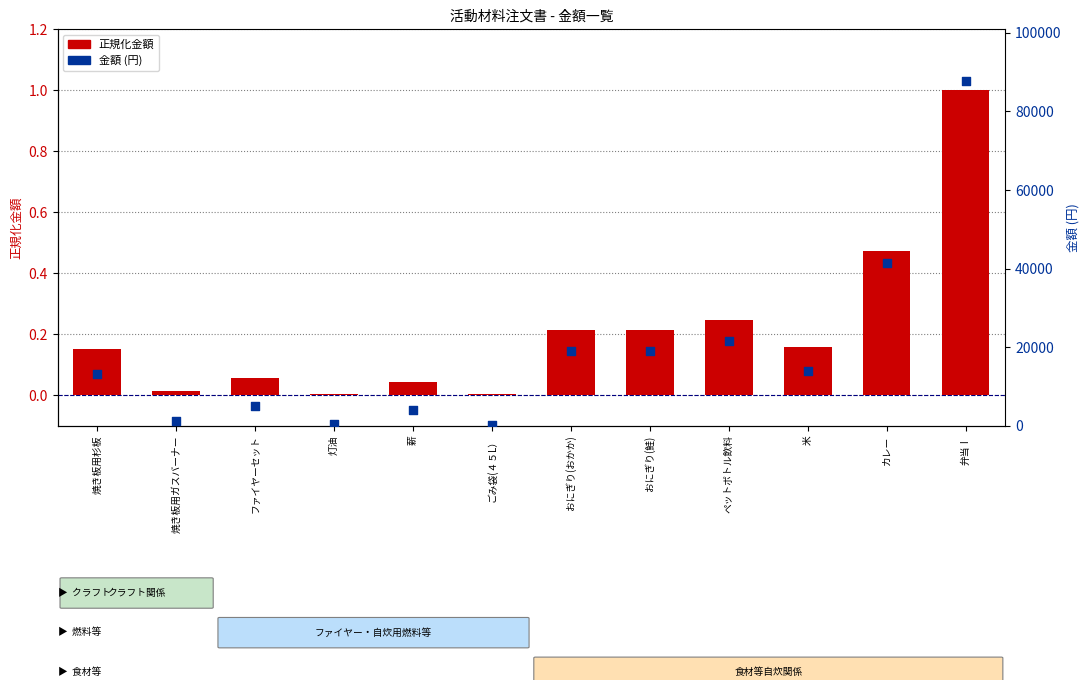

Which series has the largest total across all categories?

金額 (円)